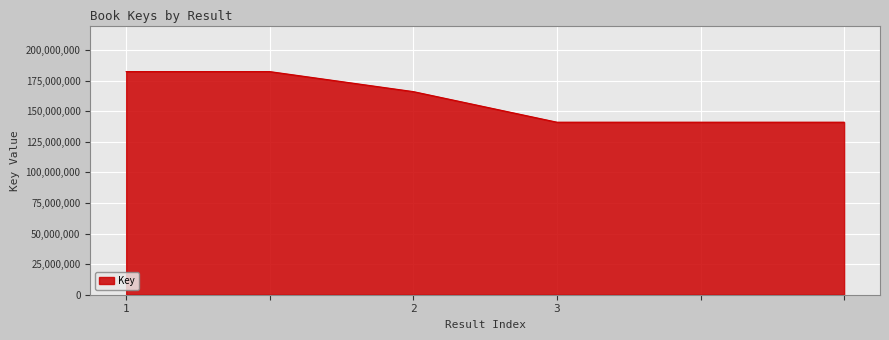

What is the greatest value displayed?

182376634